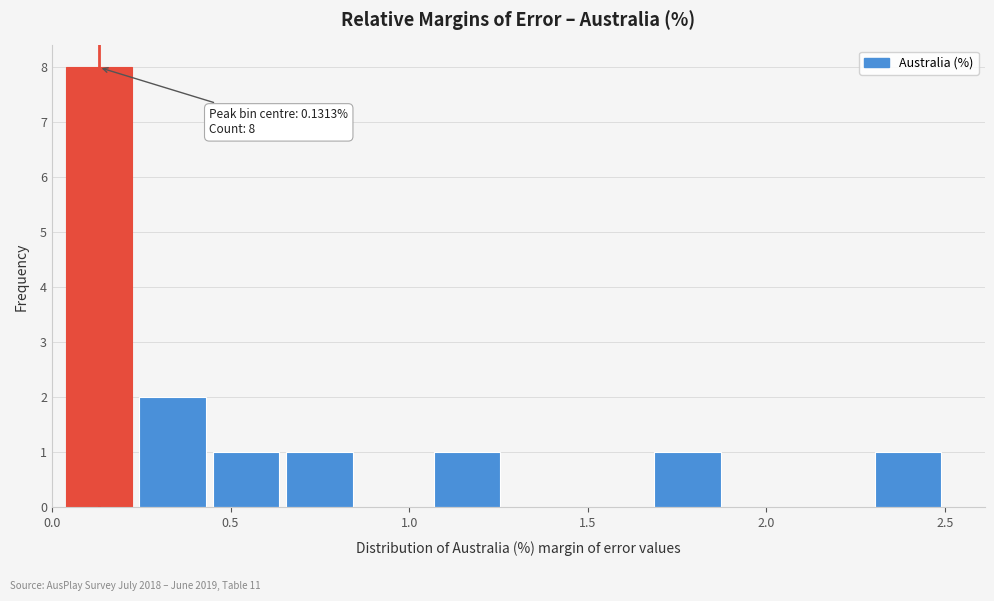

Over which range of the x-axis is the bar tallest?

0.05 to 0.25